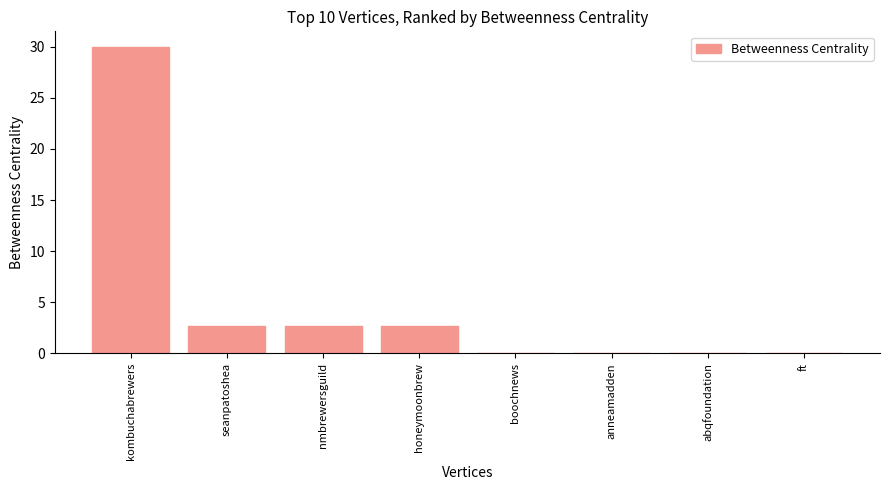

What is the maximum value shown in the chart?

30.0